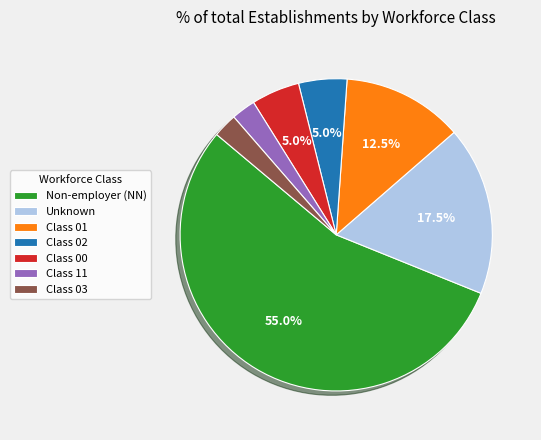

Does Class 03 represent more than half of the total?

No